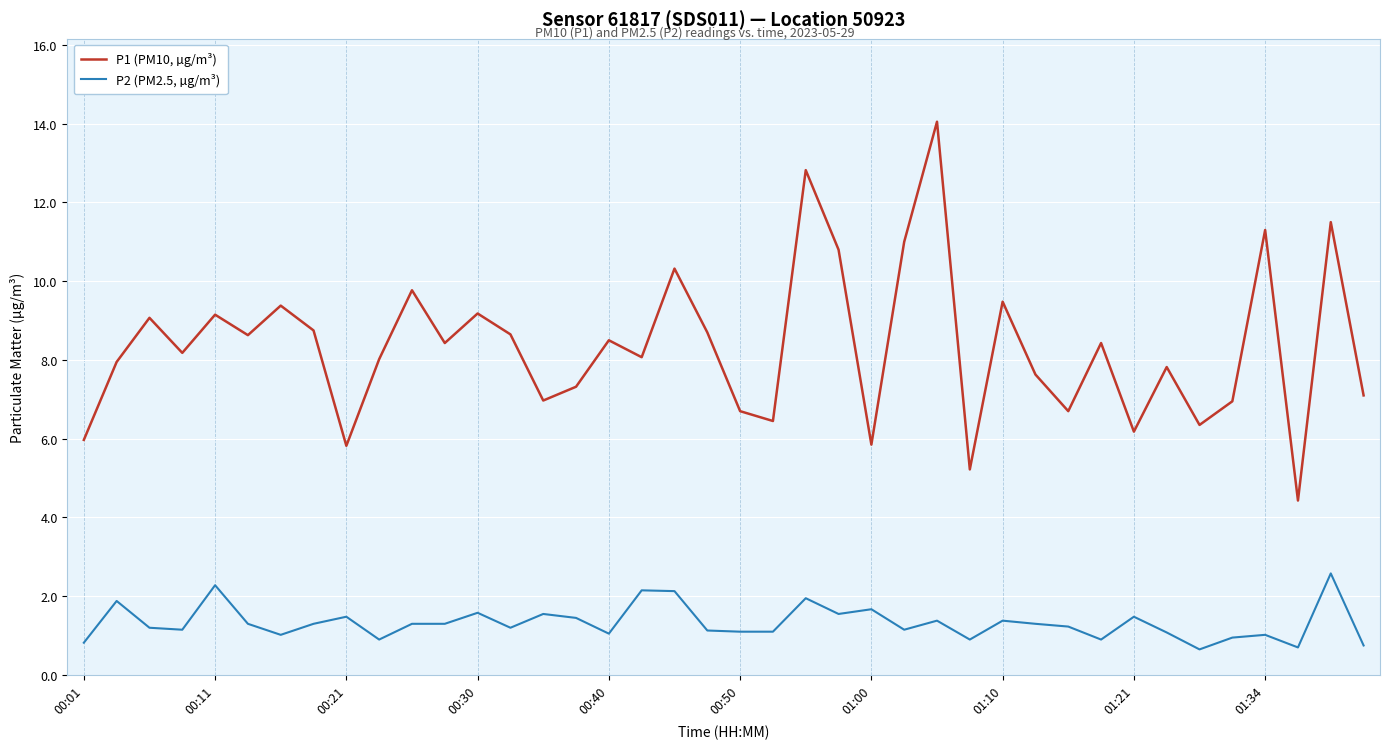

Which series has the largest range (max minus min)?

P1 (PM10, µg/m³)